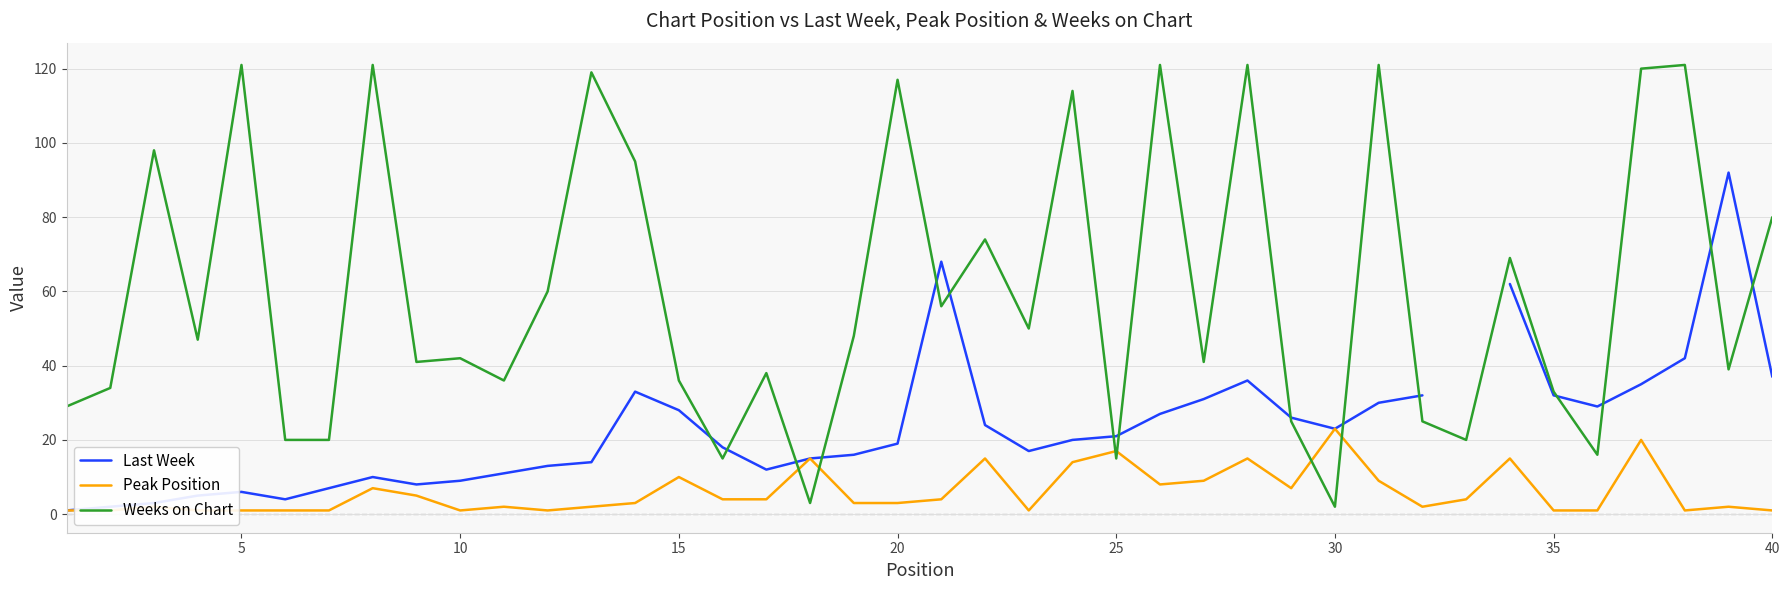

What is the highest value of the Weeks on Chart series?

121